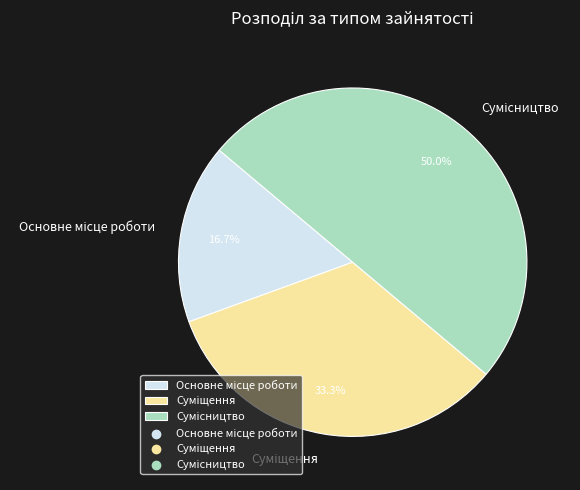

Rank the categories by value from highest to lowest.

Сумісництво, Суміщення, Основне місце роботи